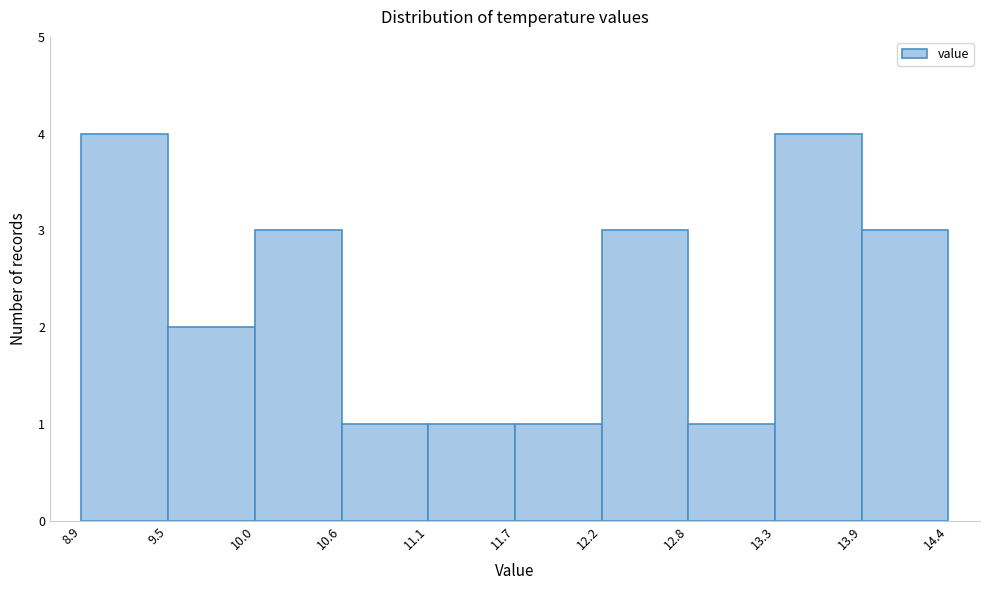

How tall is the bar that spans 11.1 to 11.7 on the x-axis? The values are not printed on the chart, so give them approximately, as read against the axis.

1